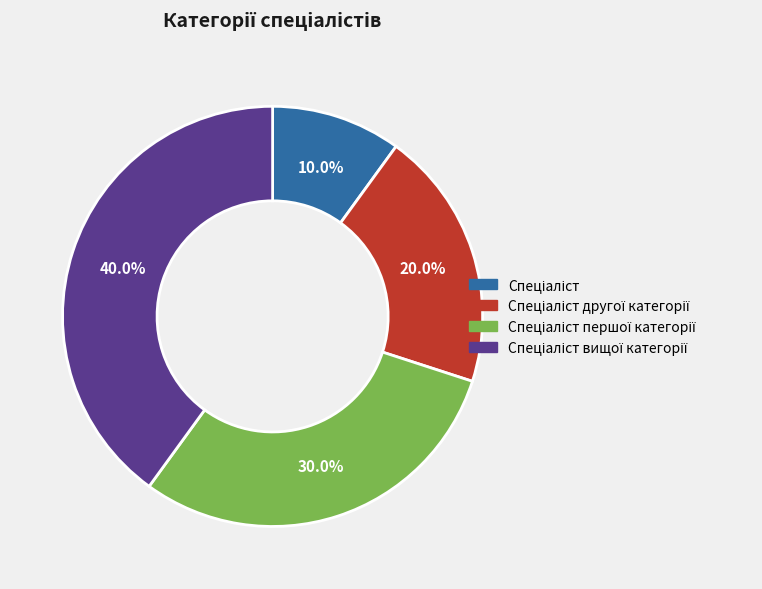

Is there any slice that represents more than half of the pie?

No